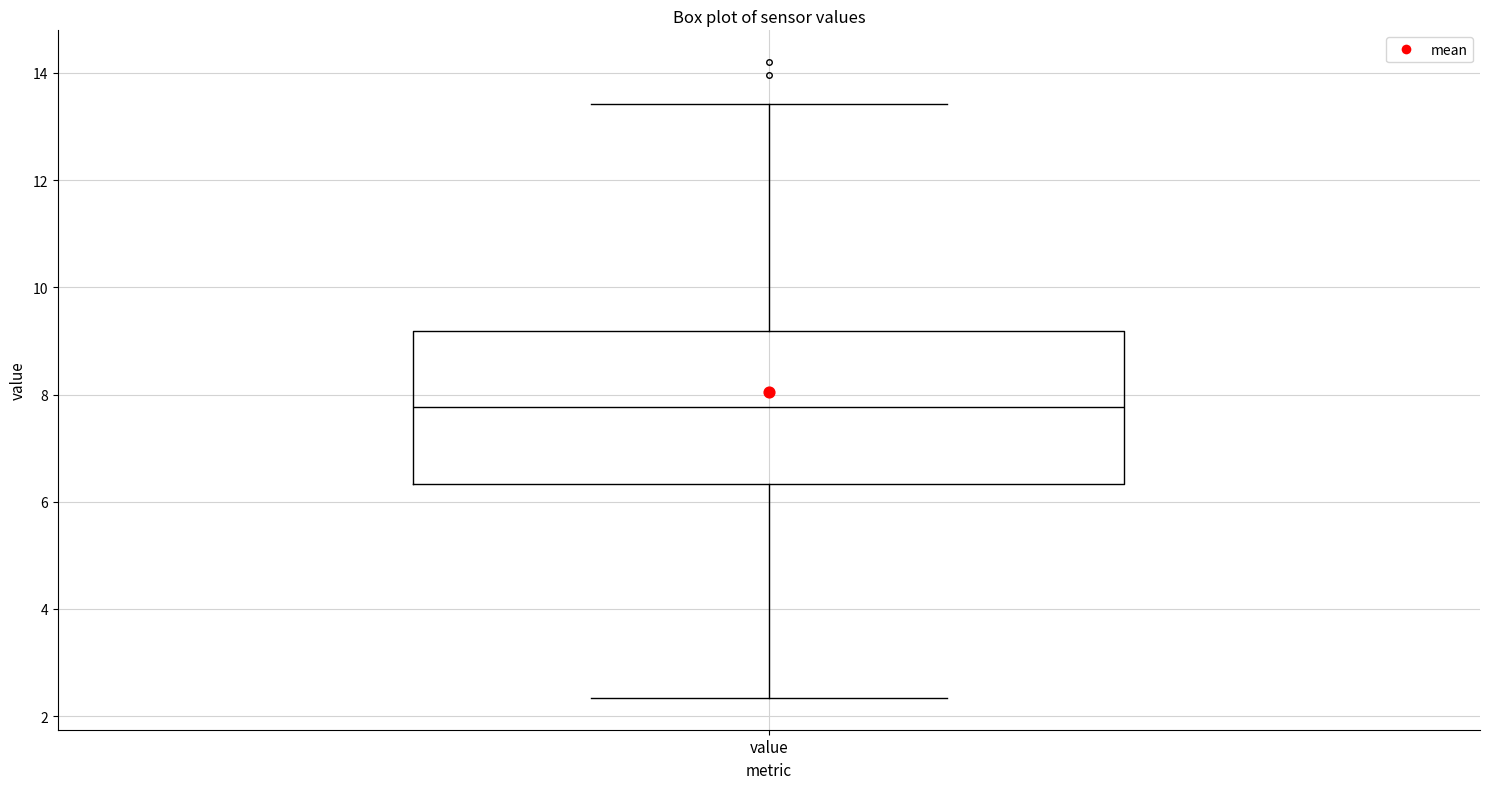

Where does the upper whisker of the box for value end on the y-axis? The values are not printed on the chart, so give them approximately, as read against the axis.

13.4